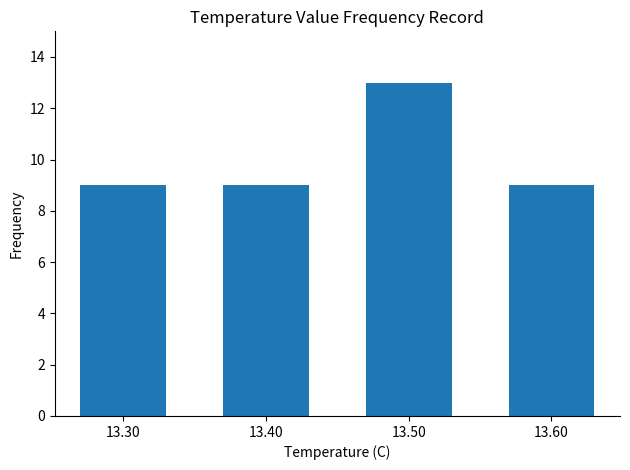

Approximately how many times larger is the value at 13.50 compared to 13.40?

1.4